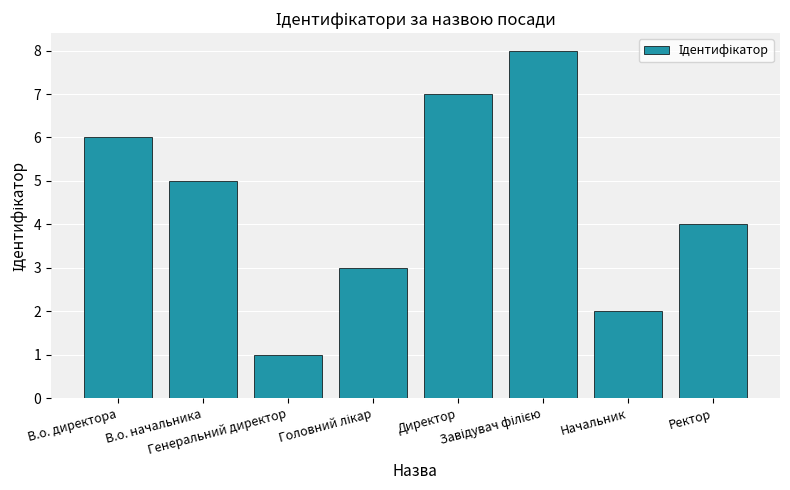

What is the maximum value shown in the chart?

8